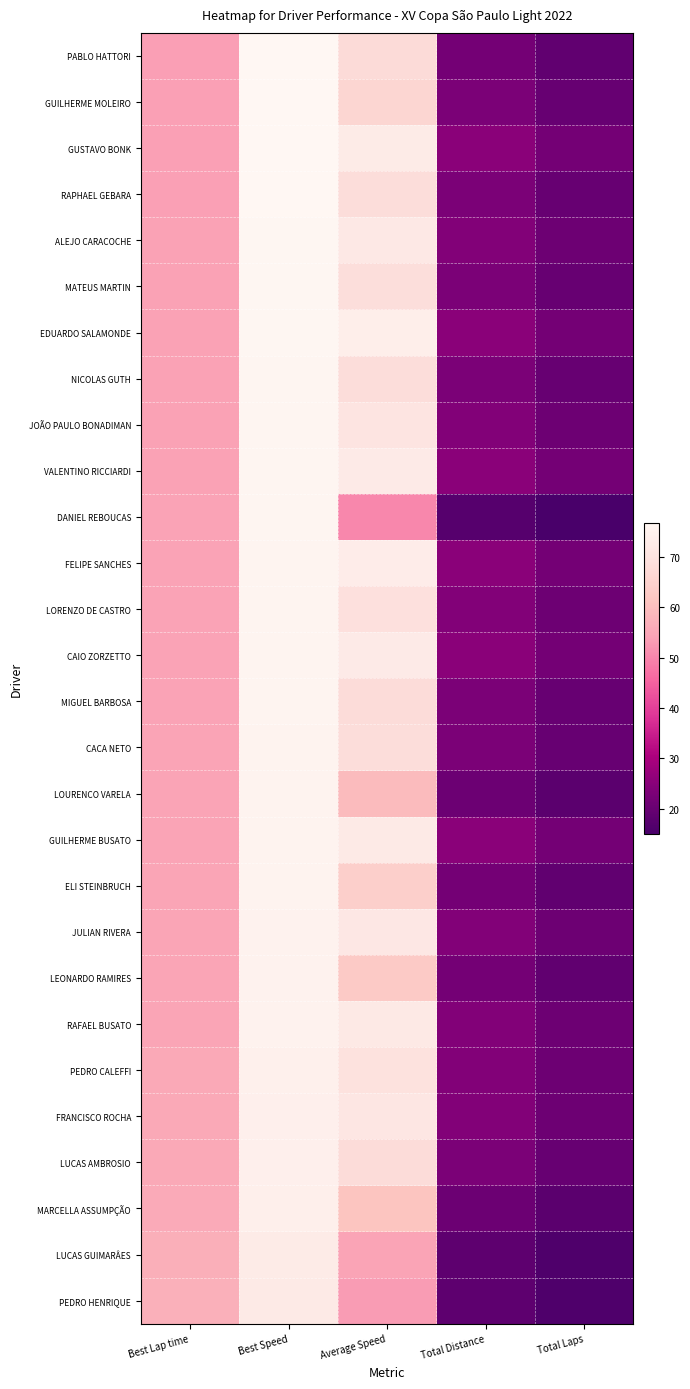

Which series has the largest range (max minus min)?

DANIEL REBOUCAS